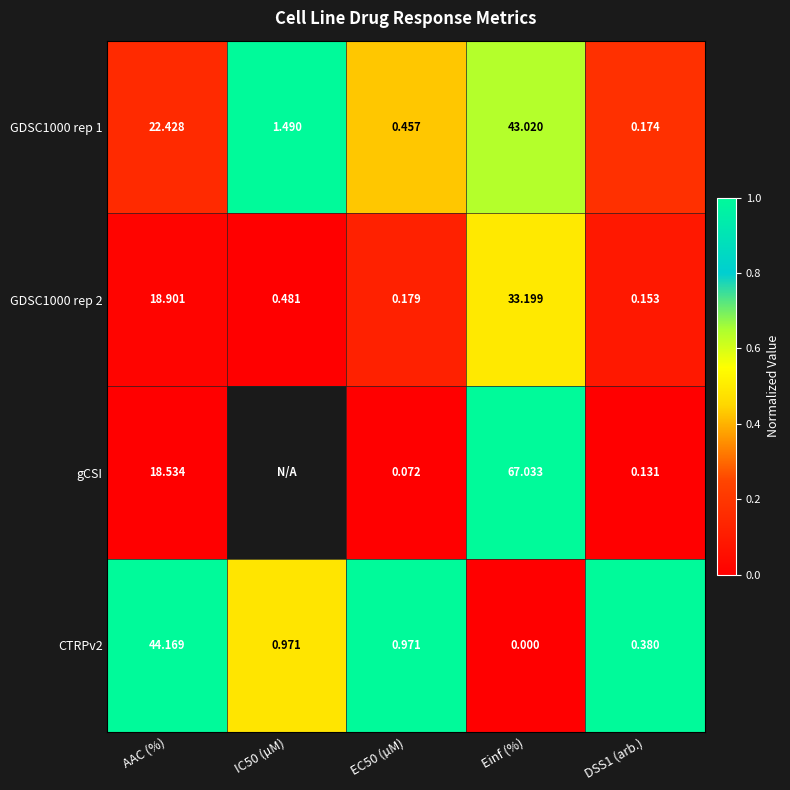

At which label is GDSC1000 rep 2 closest to 16?

AAC (%)